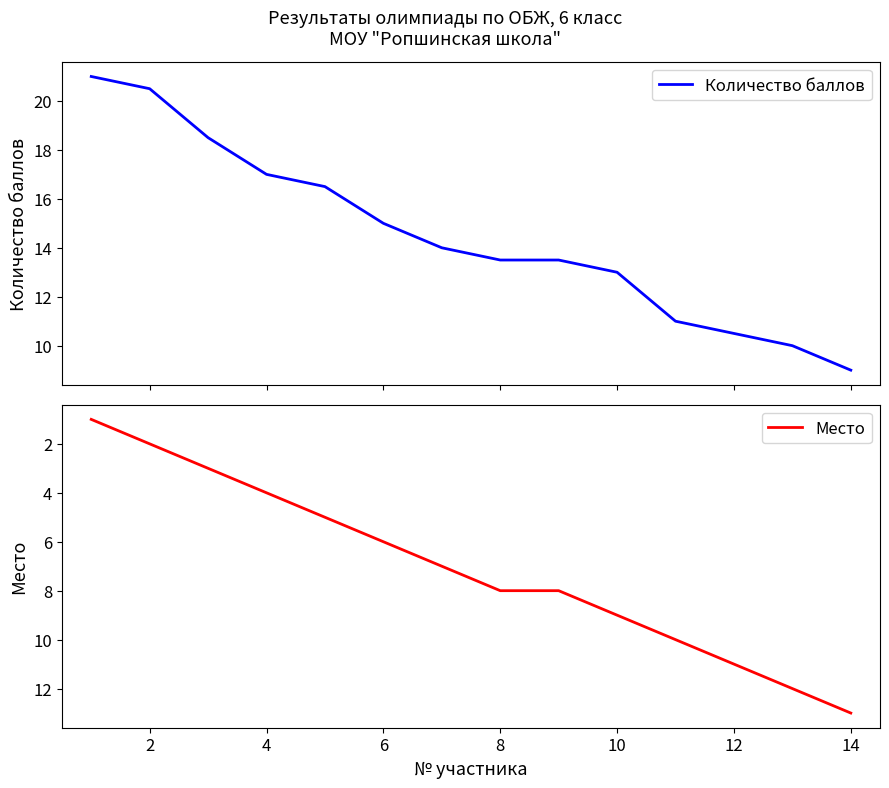

What are all the series names shown in the legend?

Количество баллов, Место